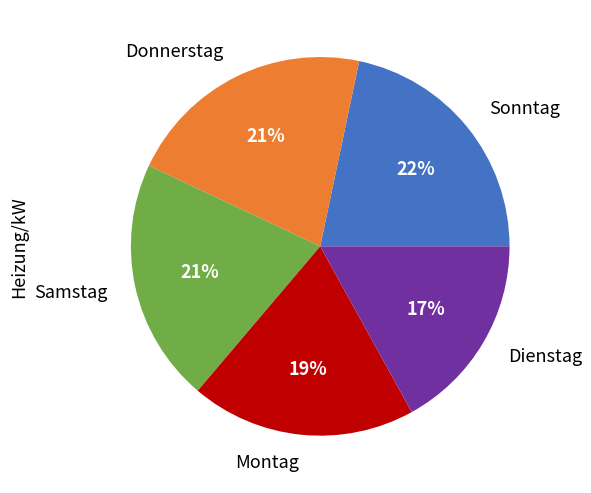

Is it true that Montag is 13% of the pie?

False